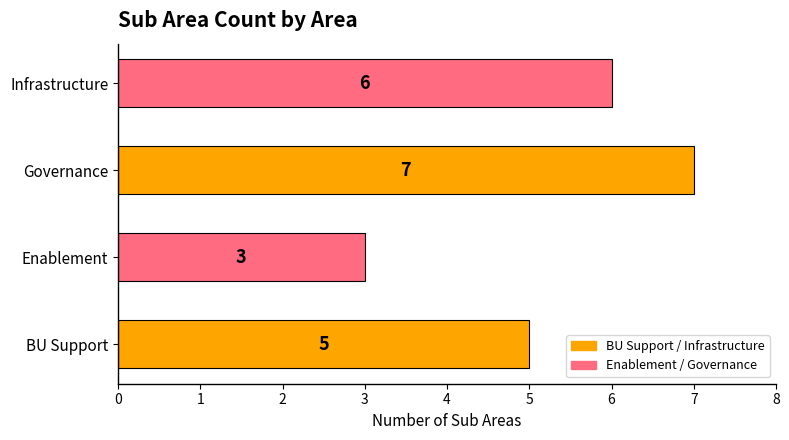

The chart shows a value of 3 at Enablement. True or false?

True